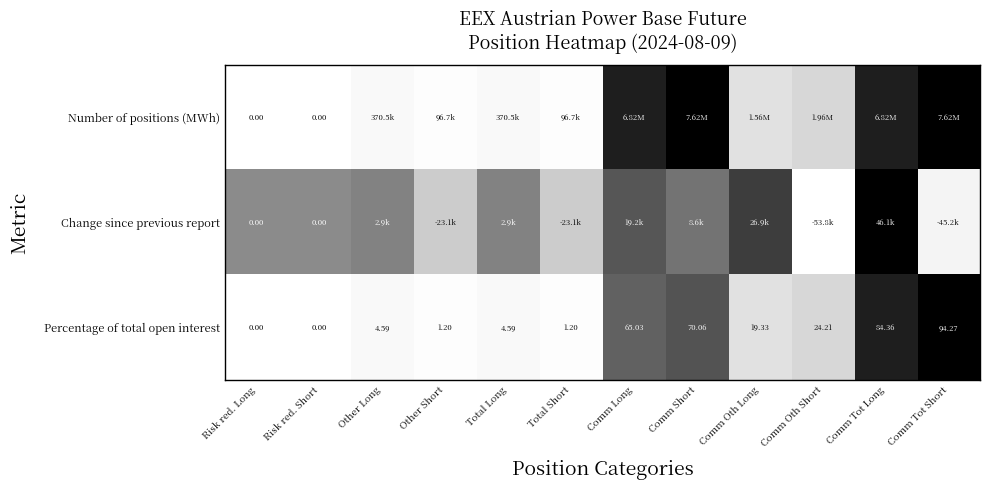

Which series has the widest spread of values?

Number of positions (MWh)